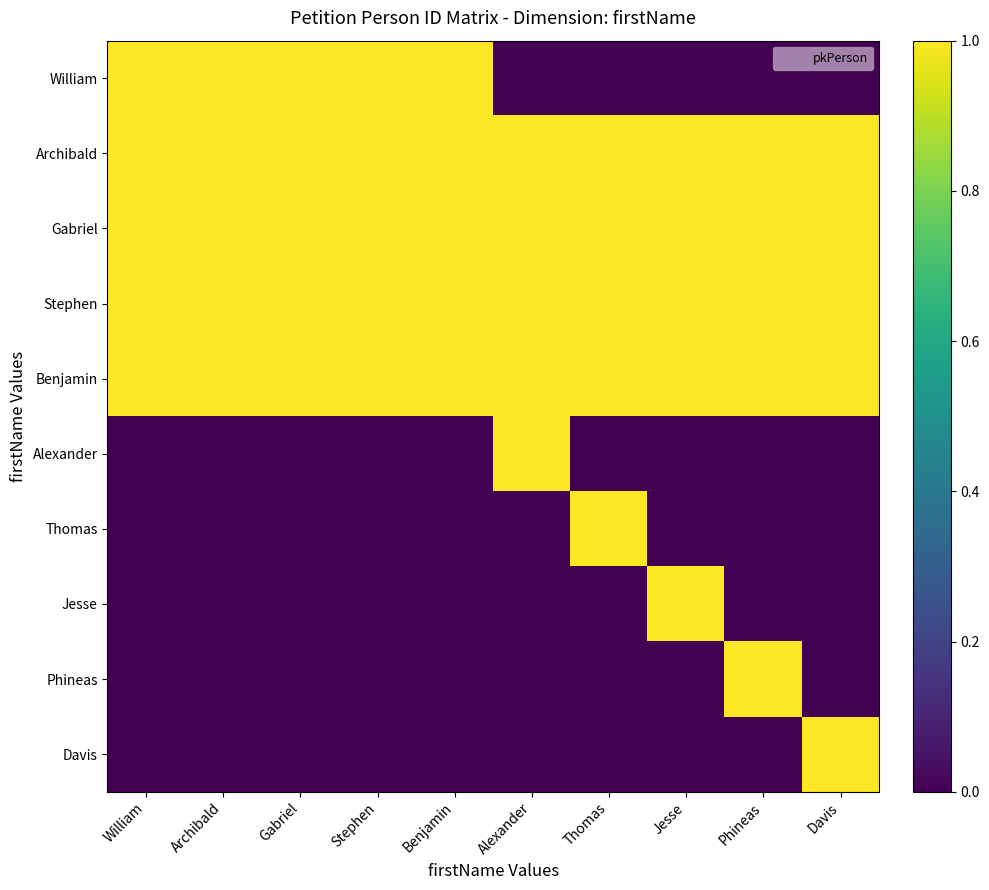

Which has a higher value, Gabriel or Benjamin?

Benjamin